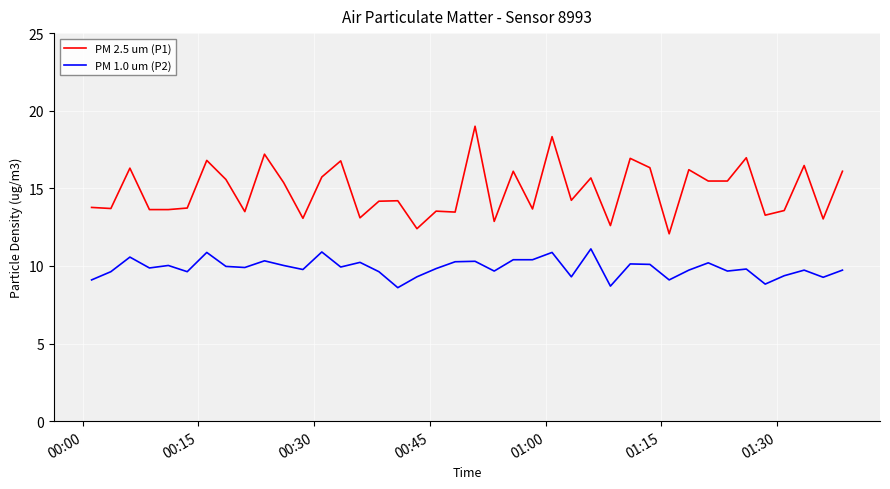

True or false: PM 1.0 um (P2) and PM 2.5 um (P1) intersect in this chart.

False